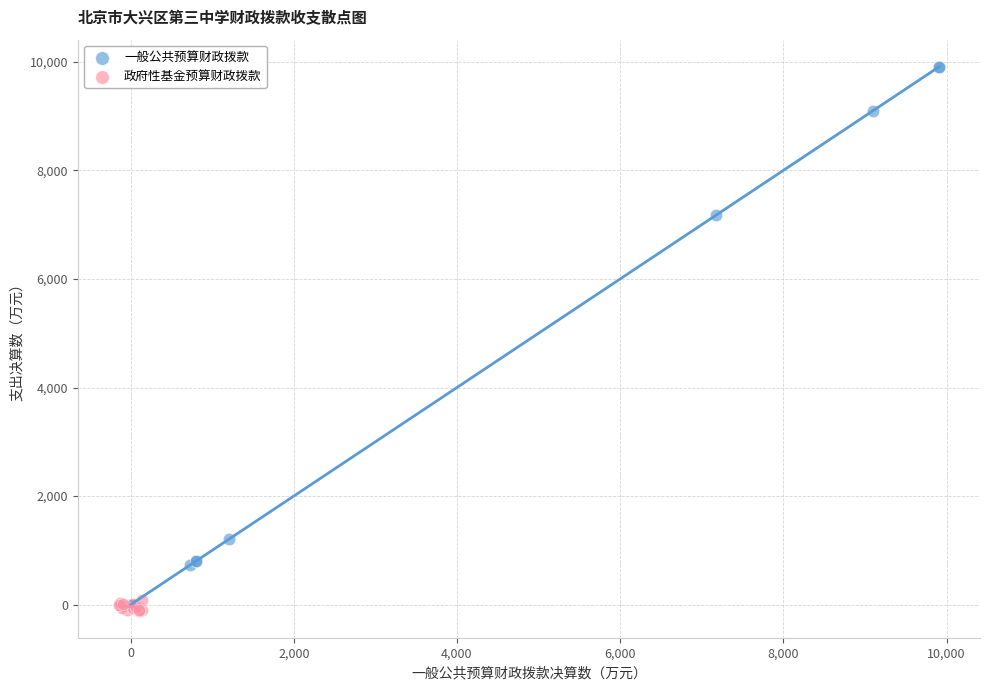

Which series has the widest spread of Y values?

一般公共预算财政拨款